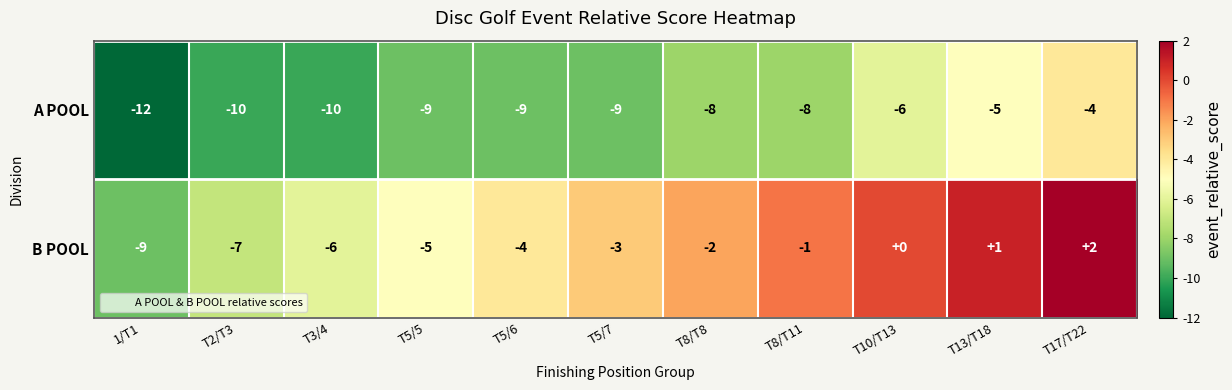

How many negative values does the B POOL series have?

8